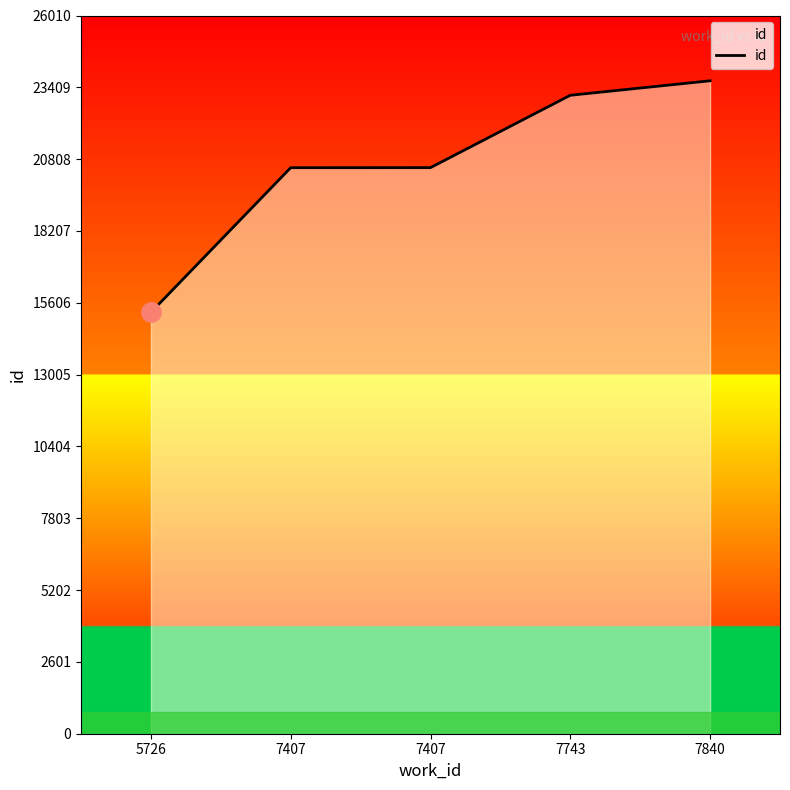

Count the number of categories in the chart.

5